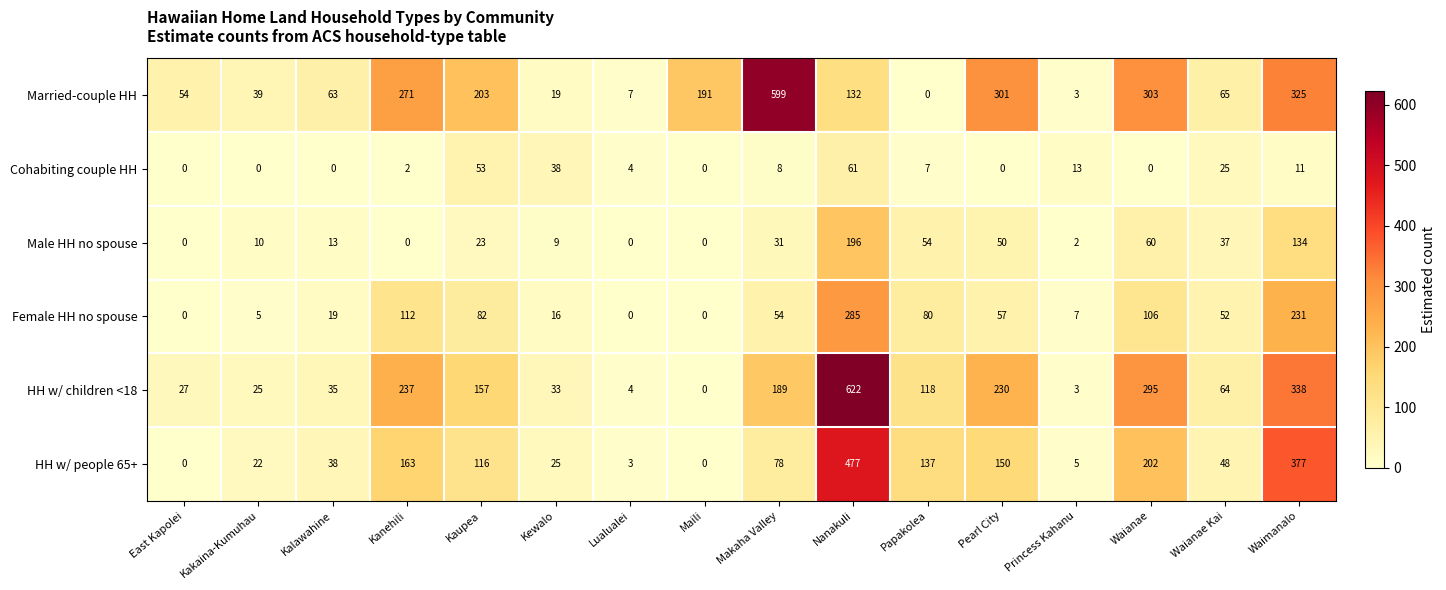

Count the number of data series in this chart.

6